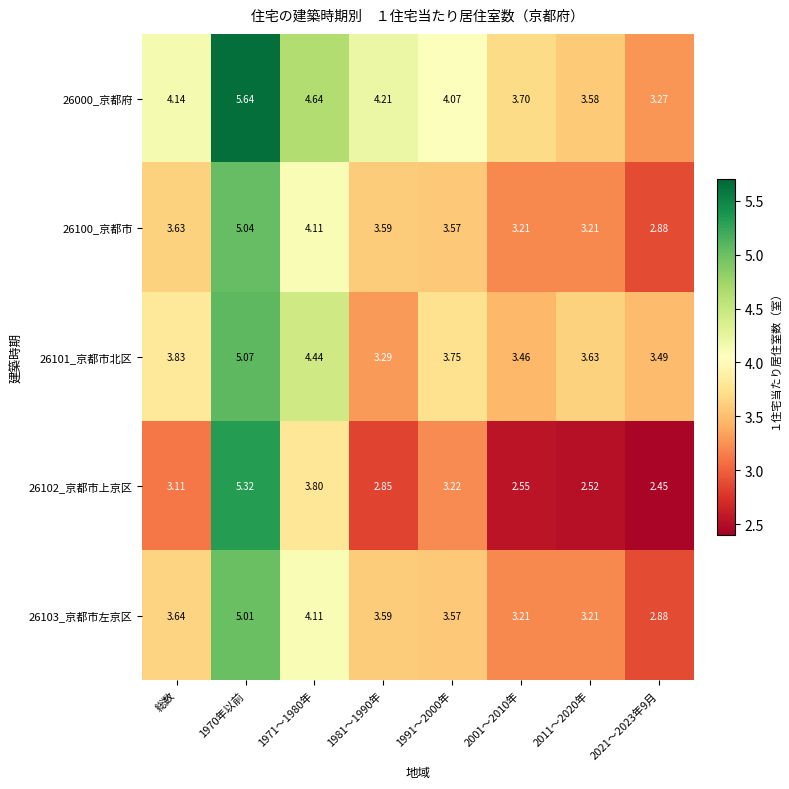

Which category has the highest value across all series?

1970年以前